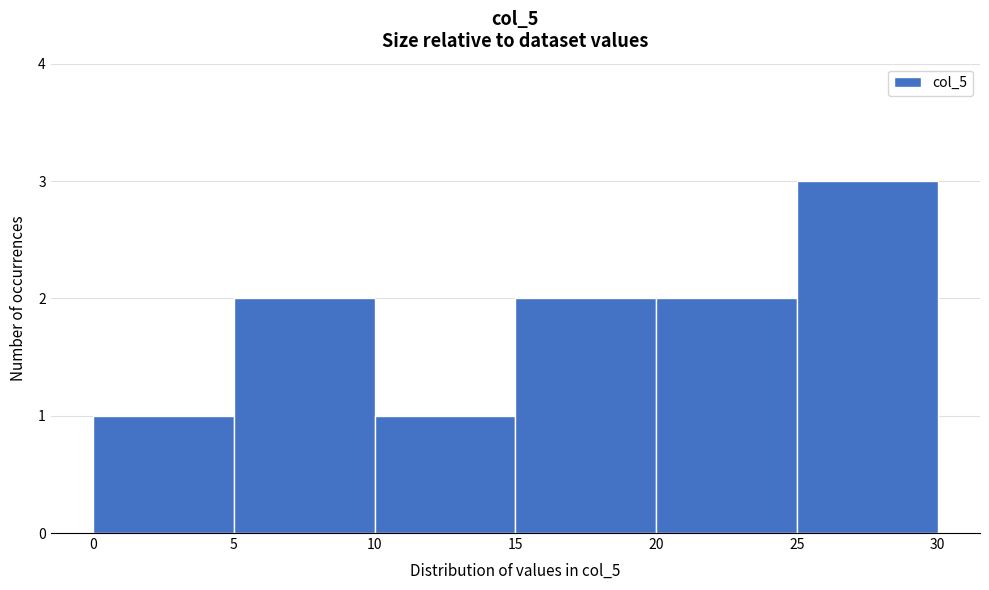

Over which range of the x-axis is the bar tallest?

25 to 30